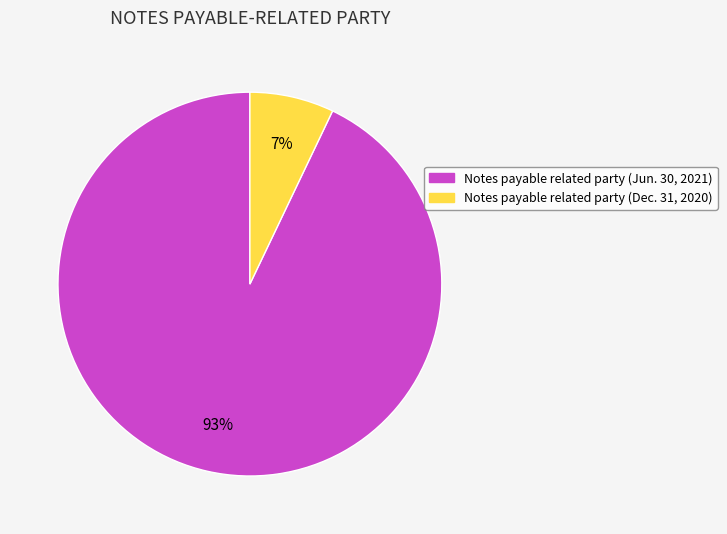

Is there a majority slice in this chart?

Yes